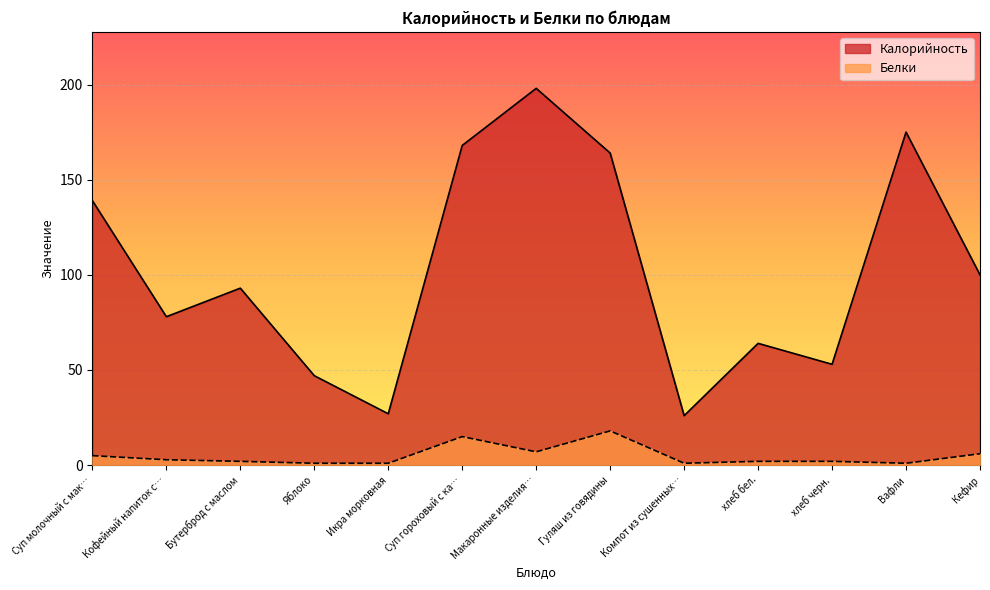

What position from the right is Икра морковная?

9